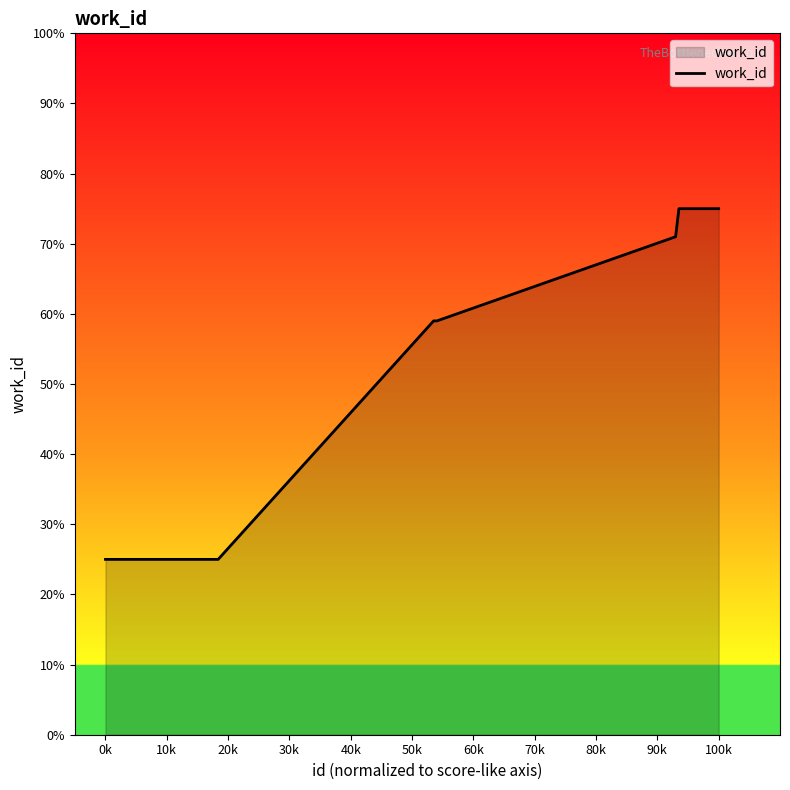

Does the chart have visible grid lines?

No